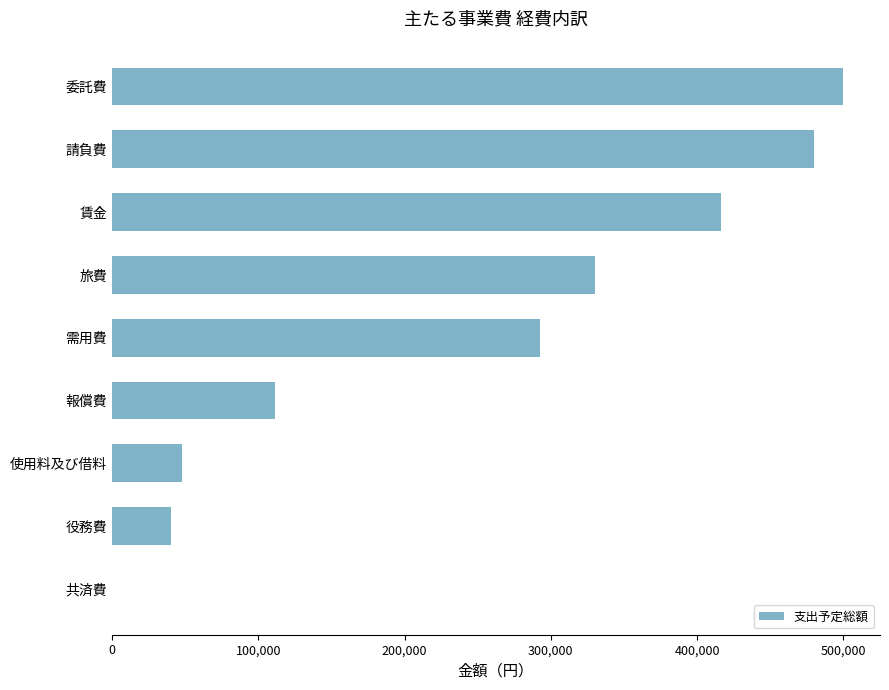

What is the change in value from 旅費 to 報償費?

-218400